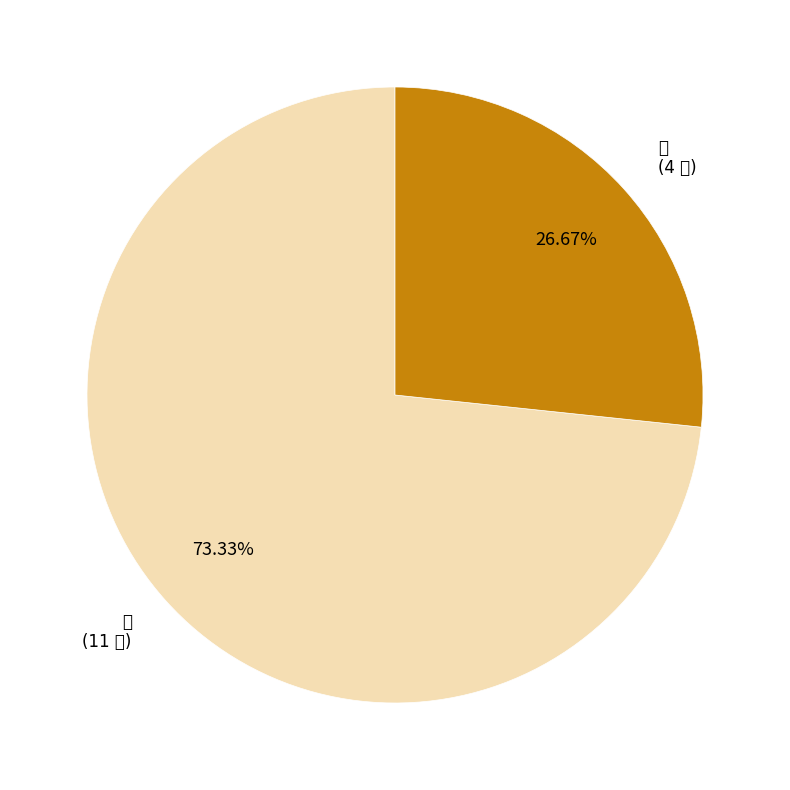

What is the largest slice in the pie chart?

女